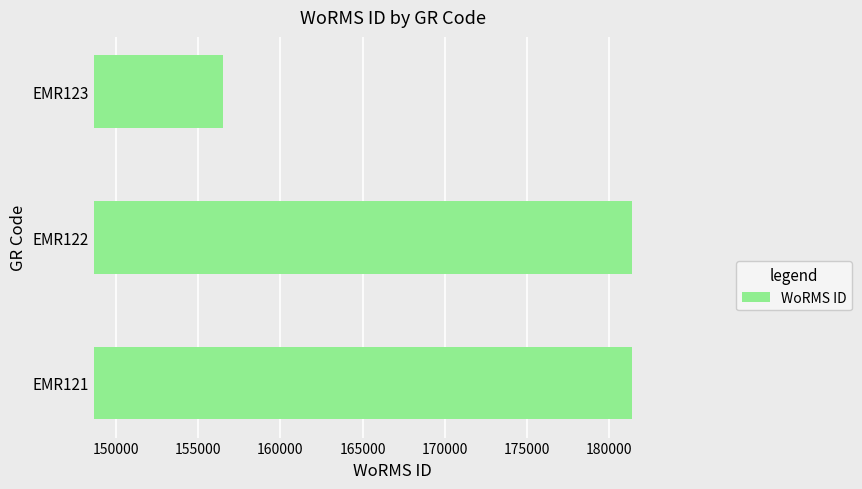

Count the number of categories in the chart.

3